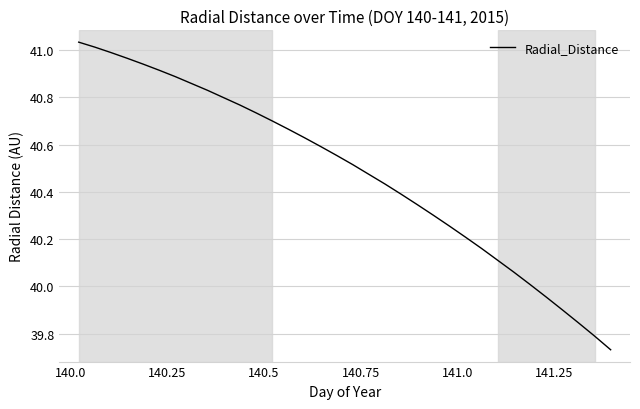

True or false: the data has more than 2 interior local peaks.

False